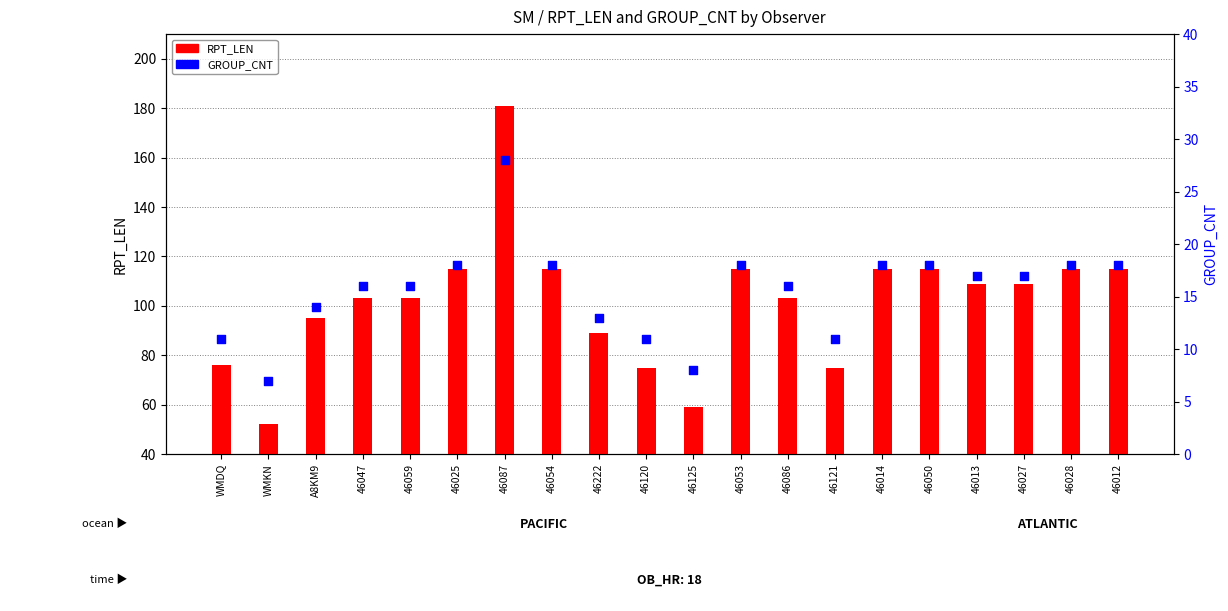

Which series reaches the maximum Y coordinate?

RPT_LEN